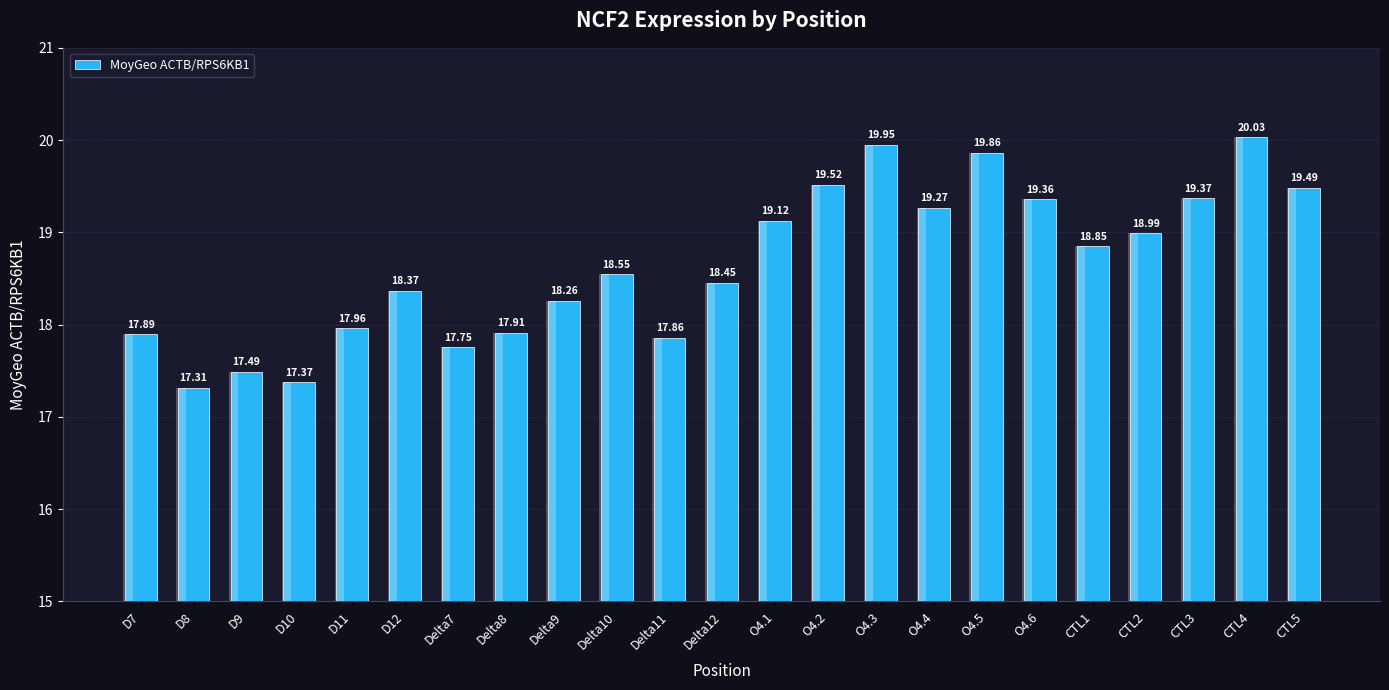

Reading right to left, transcribe all the data shown in this chart.

19.5	20.0	19.4	19.0	18.8	19.4	19.9	19.3	20.0	19.5	19.1	18.5	17.9	18.5	18.3	17.9	17.8	18.4	18.0	17.4	17.5	17.3	17.9